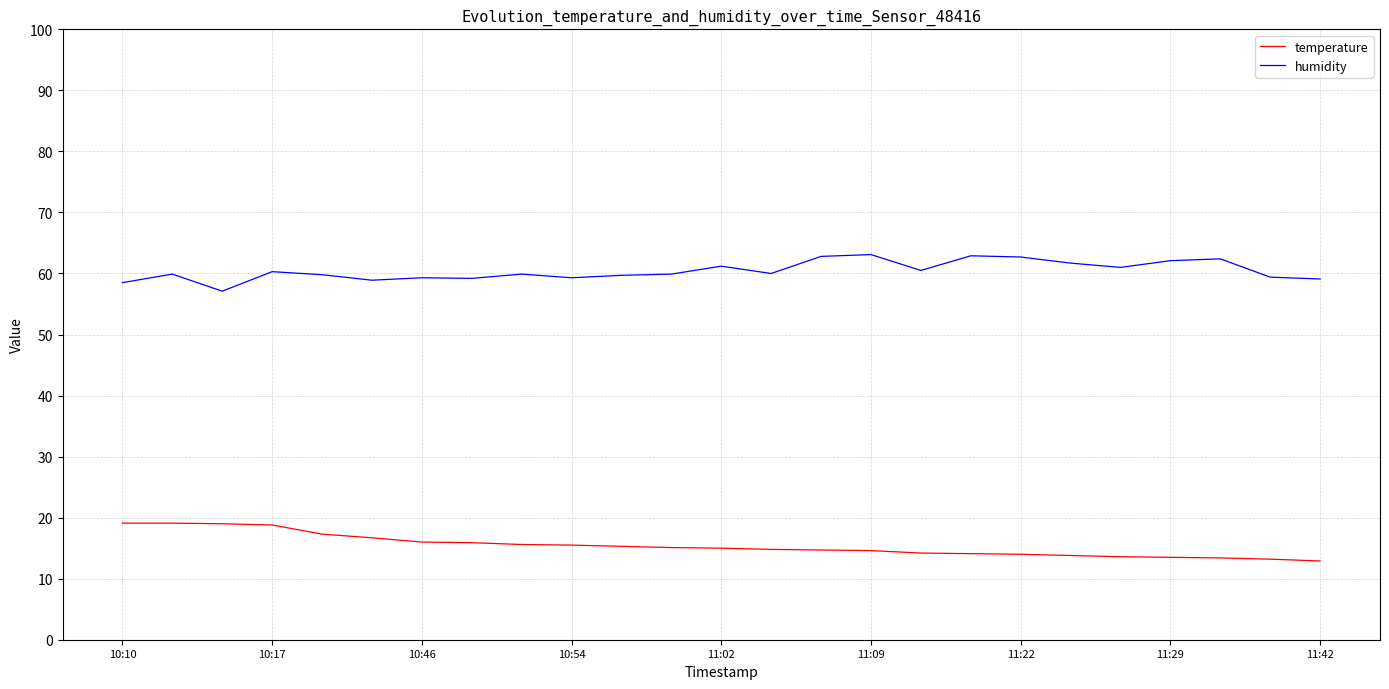

What is the difference between the maximum and minimum values in the humidity series?

6.0